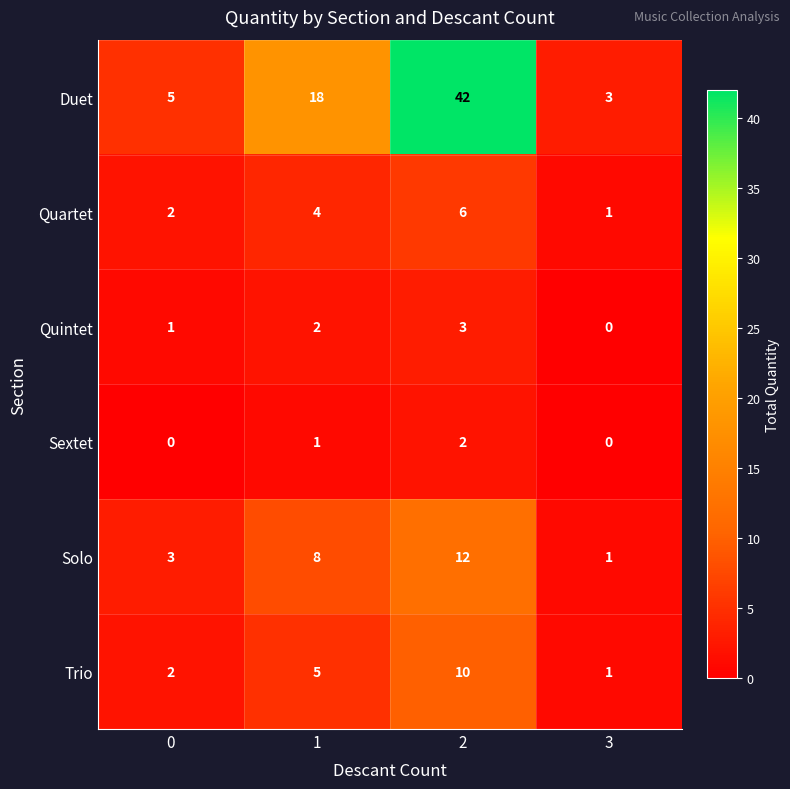

Reading left to right, extract all data points from this chart.

Duet: 0=5	1=18	2=42	3=3
Quartet: 0=2	1=4	2=6	3=1
Quintet: 0=1	1=2	2=3	3=0
Sextet: 0=0	1=1	2=2	3=0
Solo: 0=3	1=8	2=12	3=1
Trio: 0=2	1=5	2=10	3=1